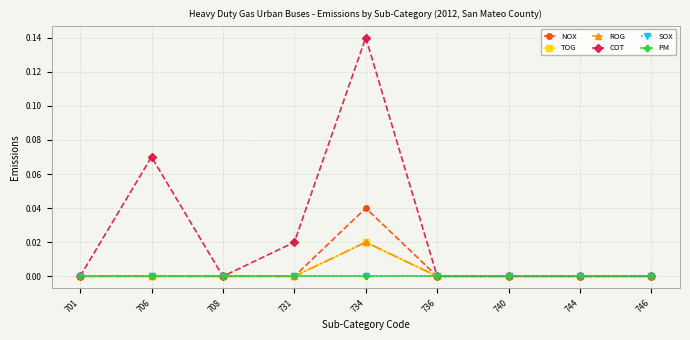

At which label is SOX closest to 0?

701